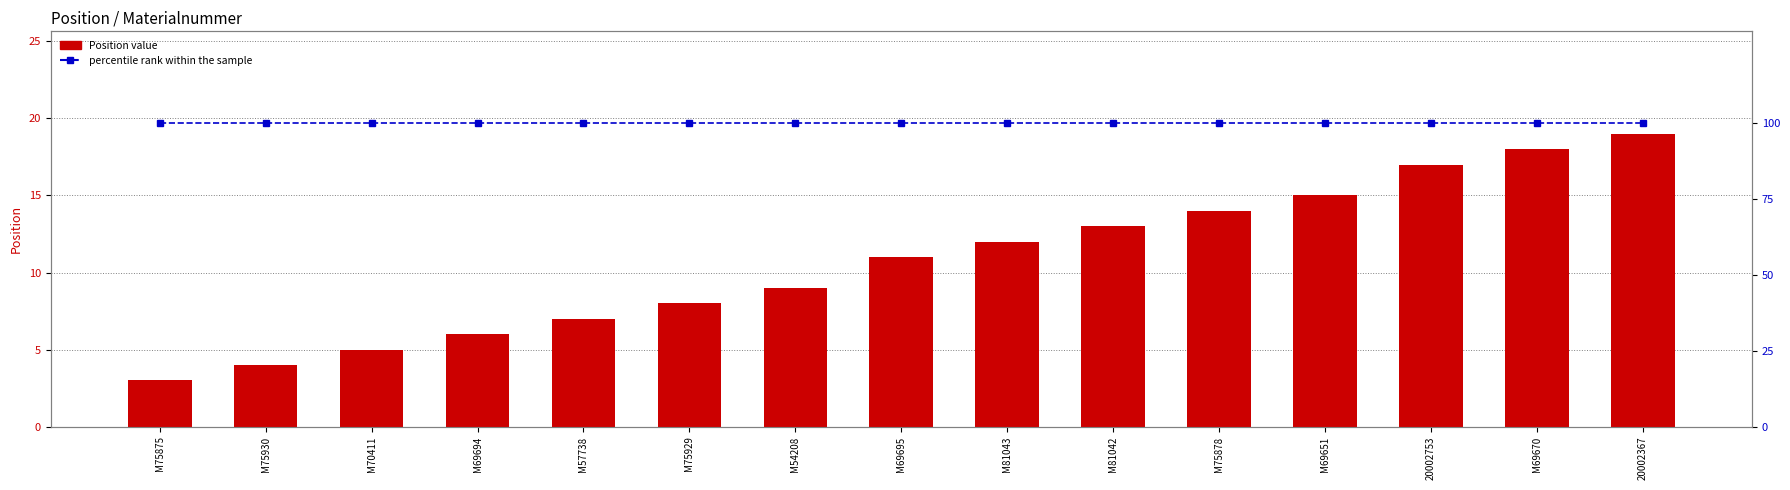

Between M75875 and M75878, which series saw the biggest shift?

Position value